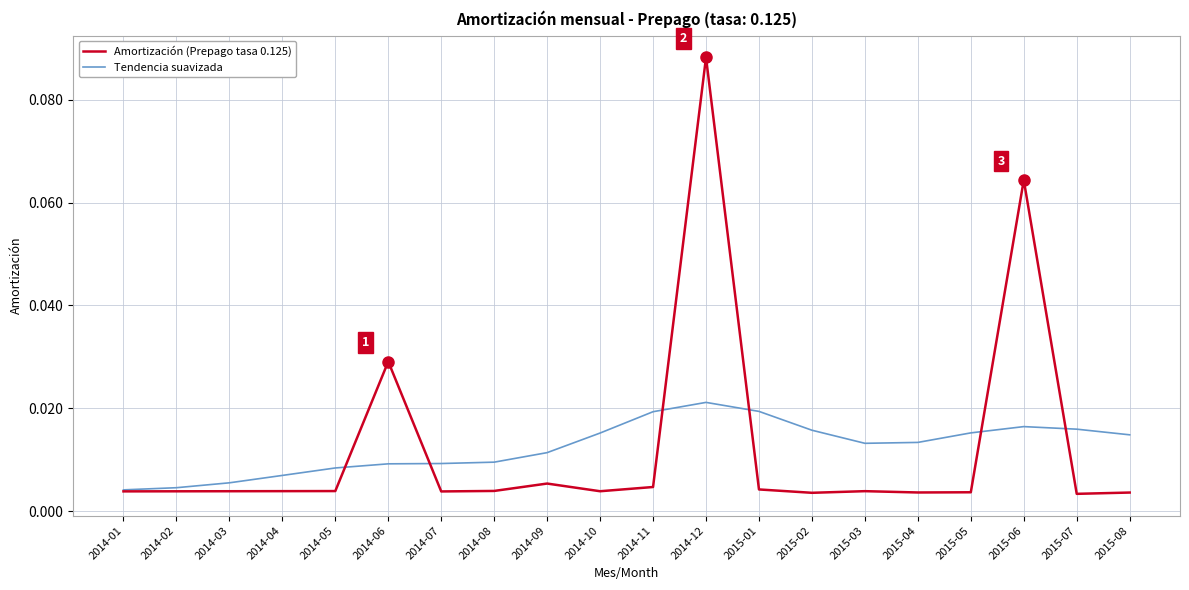

Which series has the widest spread of values?

Amortización (Prepago tasa 0.125)